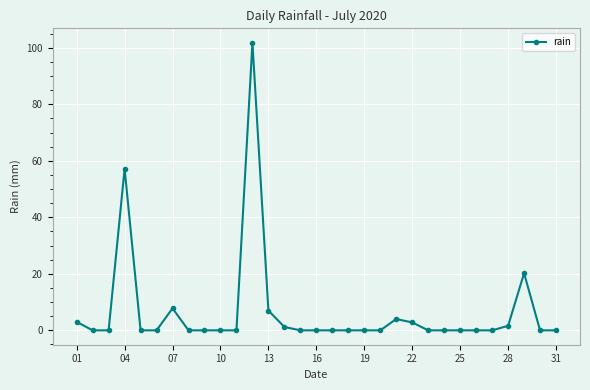

What is the sum of all values?

206.6